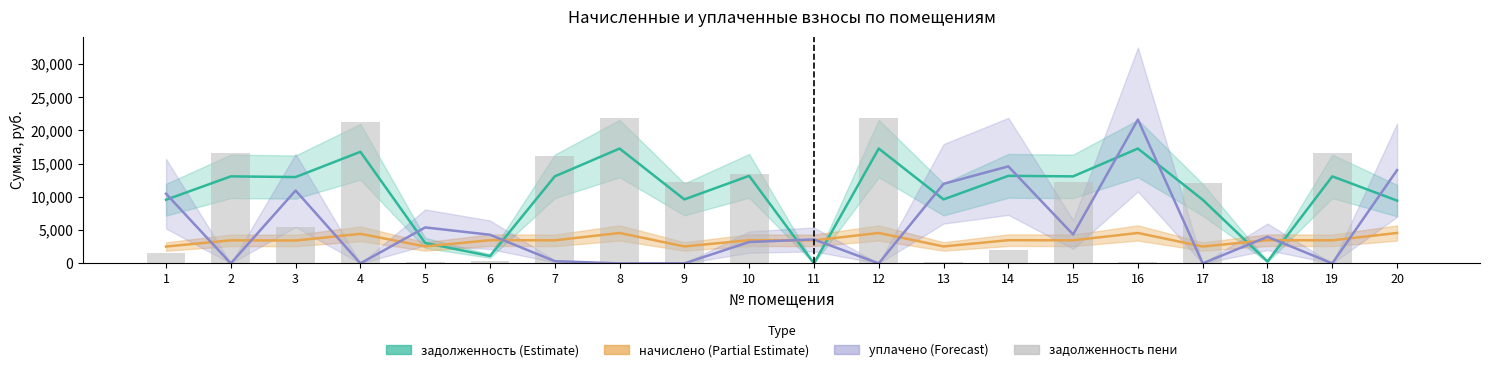

What is the value of the задолженность bar at the 19th from the left?

13096.8